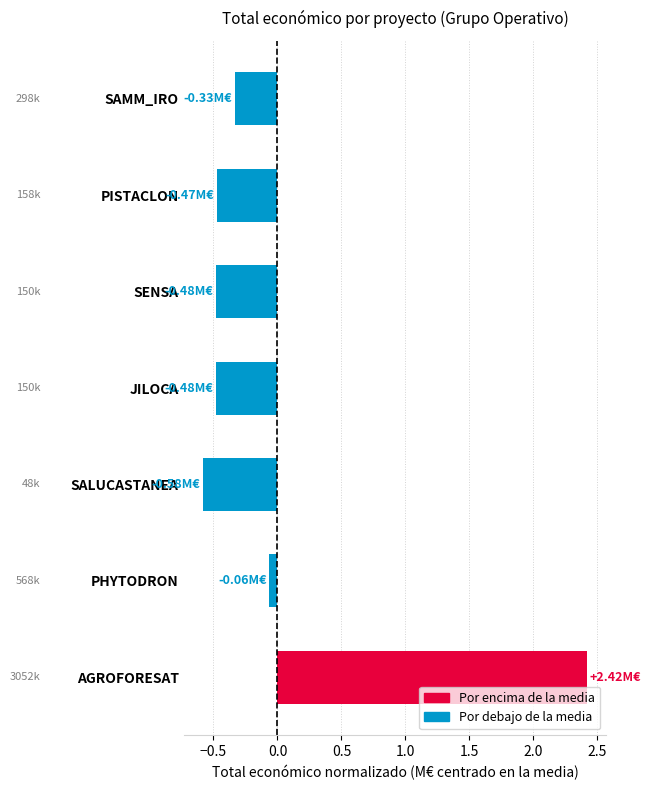

What is the smallest value displayed?

-0.6